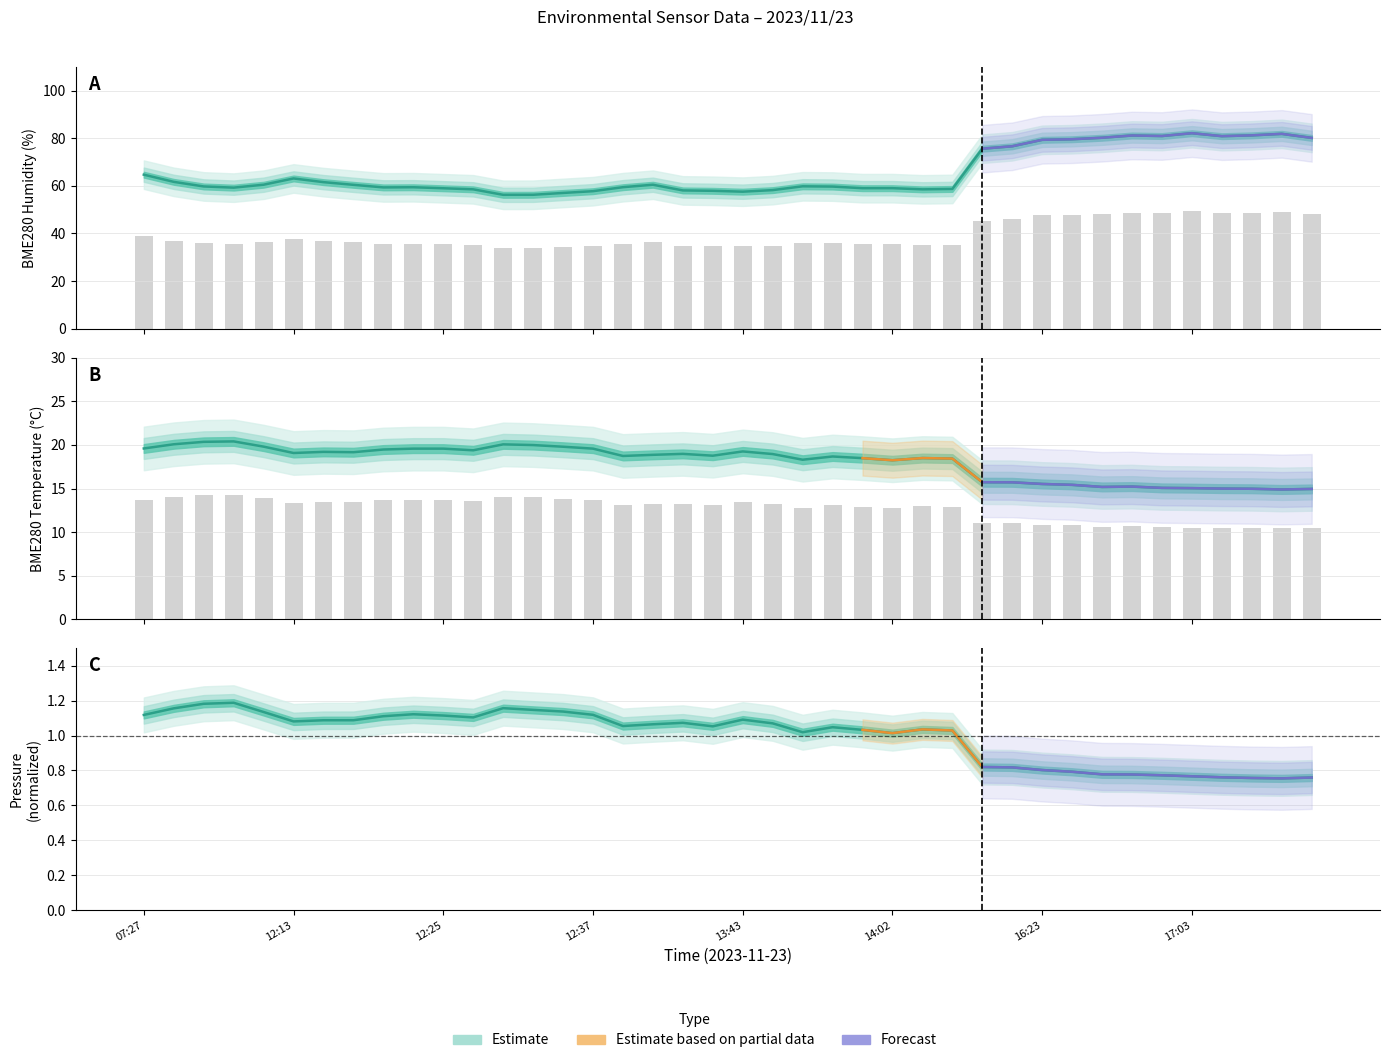

Rank the categories by BME280_humidity value from highest to lowest.

17:03, 17:11, 17:08, 16:34, 16:58, 17:06, 16:31, 17:13, 16:29, 16:23, 16:03, 16:01, 07:27, 12:13, 07:29, 12:15, 07:40, 13:33, 12:18, 13:54, 07:34, 13:57, 13:15, 12:23, 12:20, 07:37, 14:02, 13:59, 12:25, 14:06, 12:28, 14:04, 13:46, 13:39, 13:41, 12:37, 13:43, 12:35, 12:32, 12:30